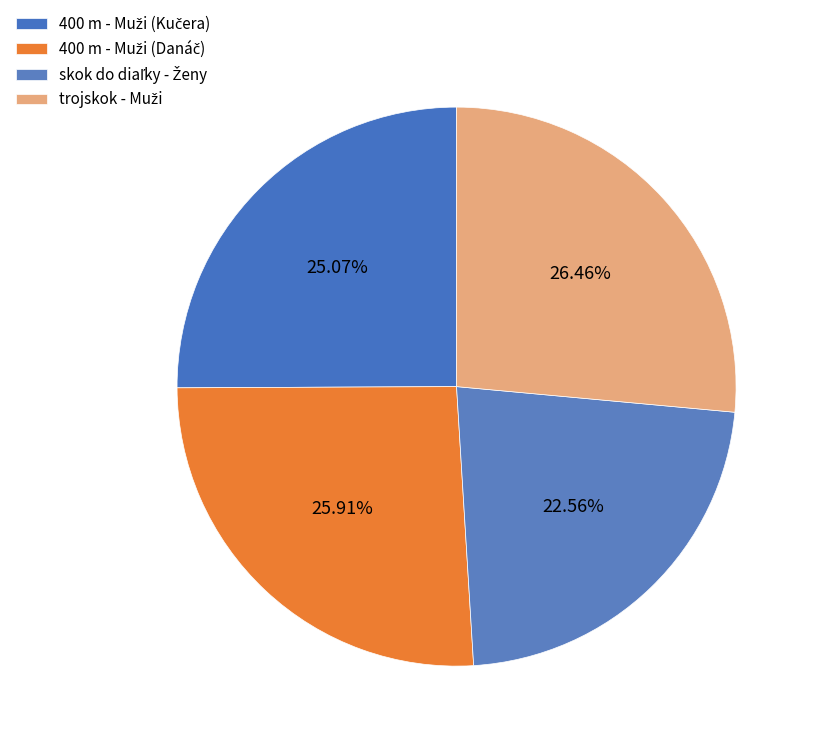

What is the largest slice in the pie chart?

trojskok - Muži